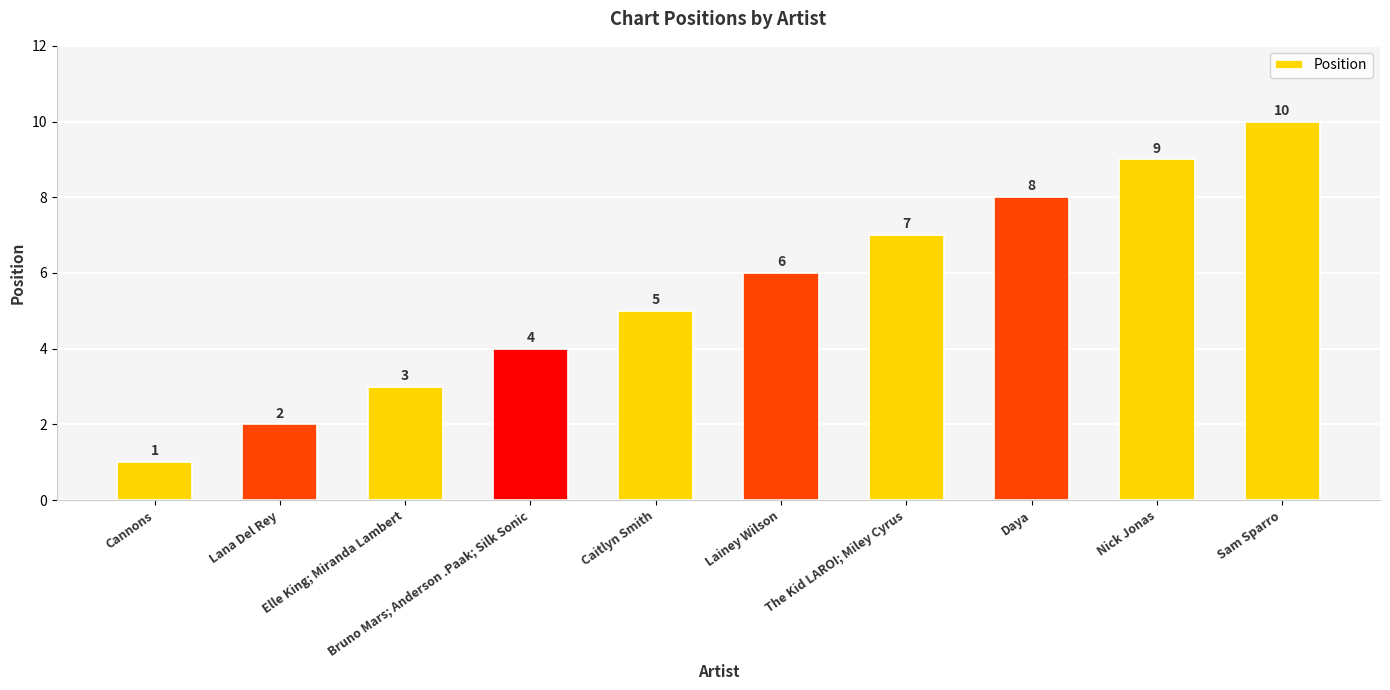

List the labels in order of value, largest first.

Sam Sparro, Nick Jonas, Daya, The Kid LAROI; Miley Cyrus, Lainey Wilson, Caitlyn Smith, Bruno Mars; Anderson .Paak; Silk Sonic, Elle King; Miranda Lambert, Lana Del Rey, Cannons